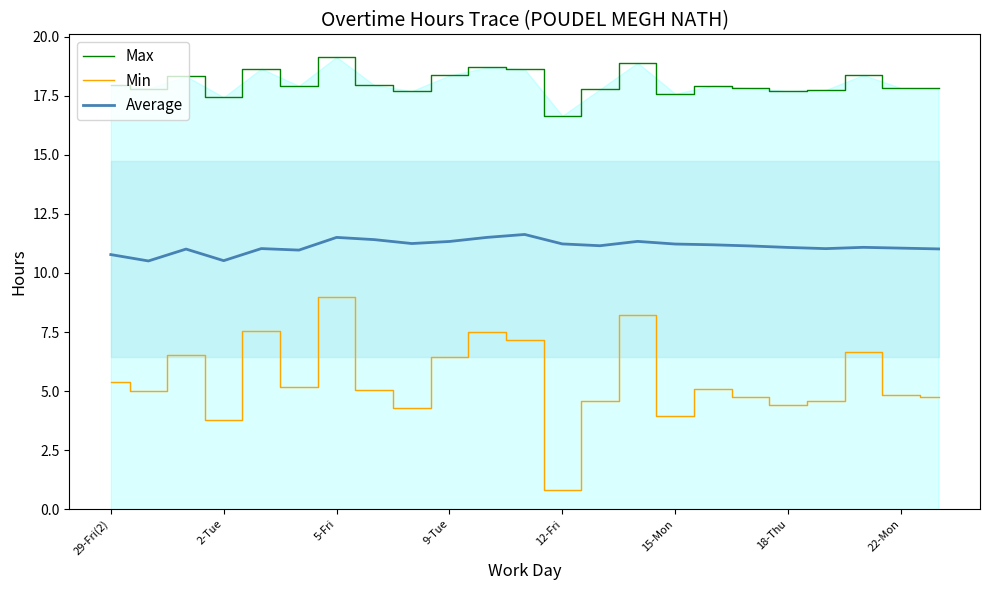

Does the chart display data point markers on the line(s)?

No